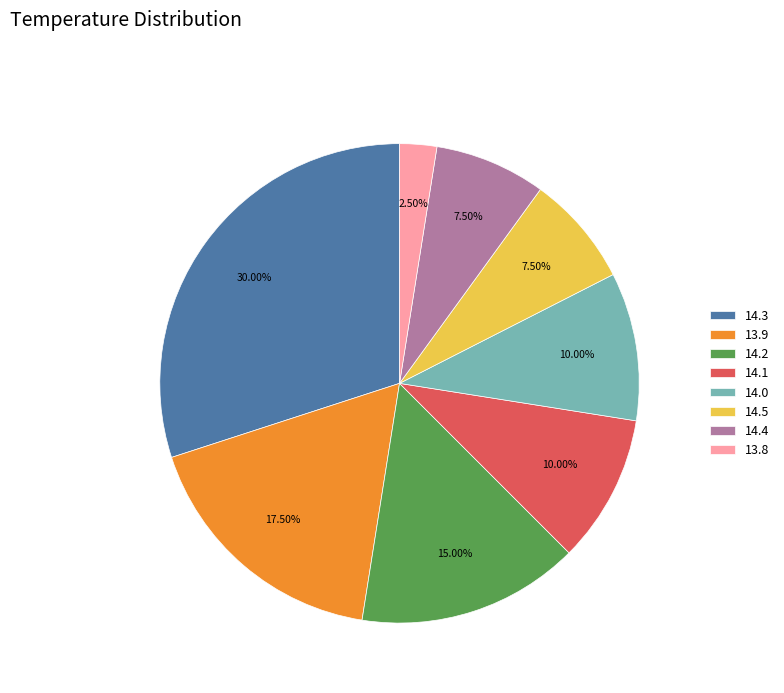

Does any single category account for the majority?

No